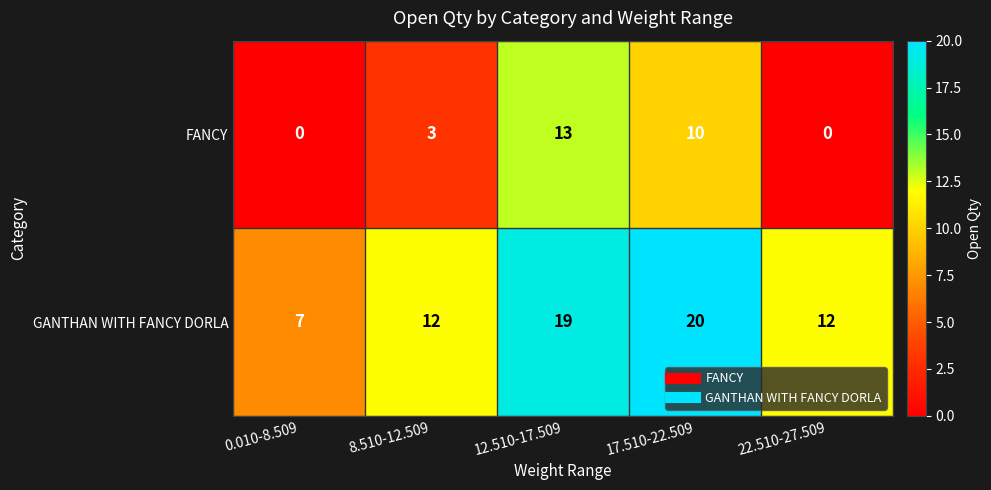

How many series are shown in this chart?

2